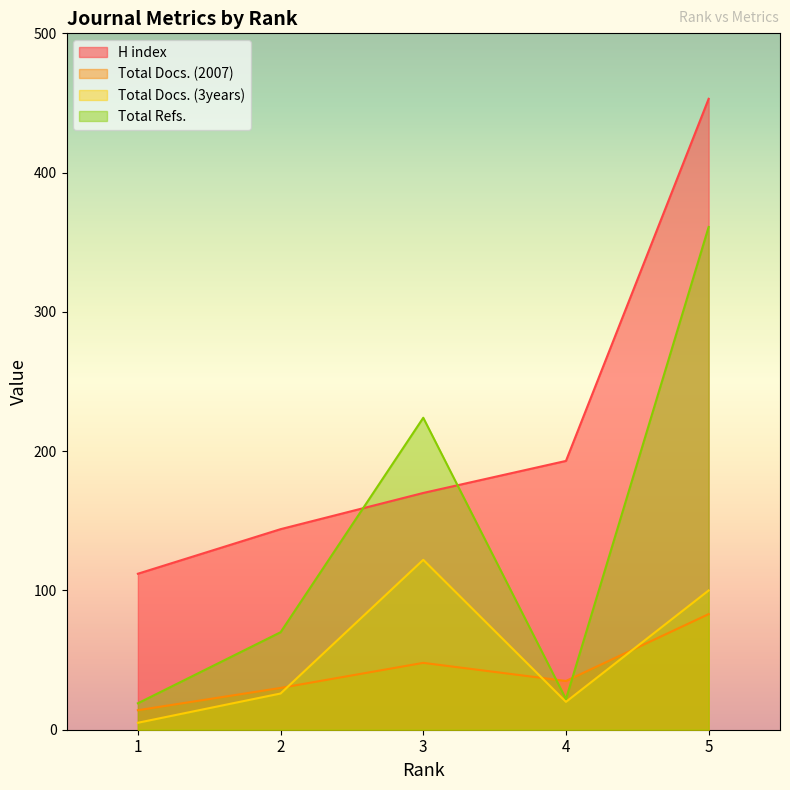

What is the difference between the Total Refs. values at 3 and 5?

137